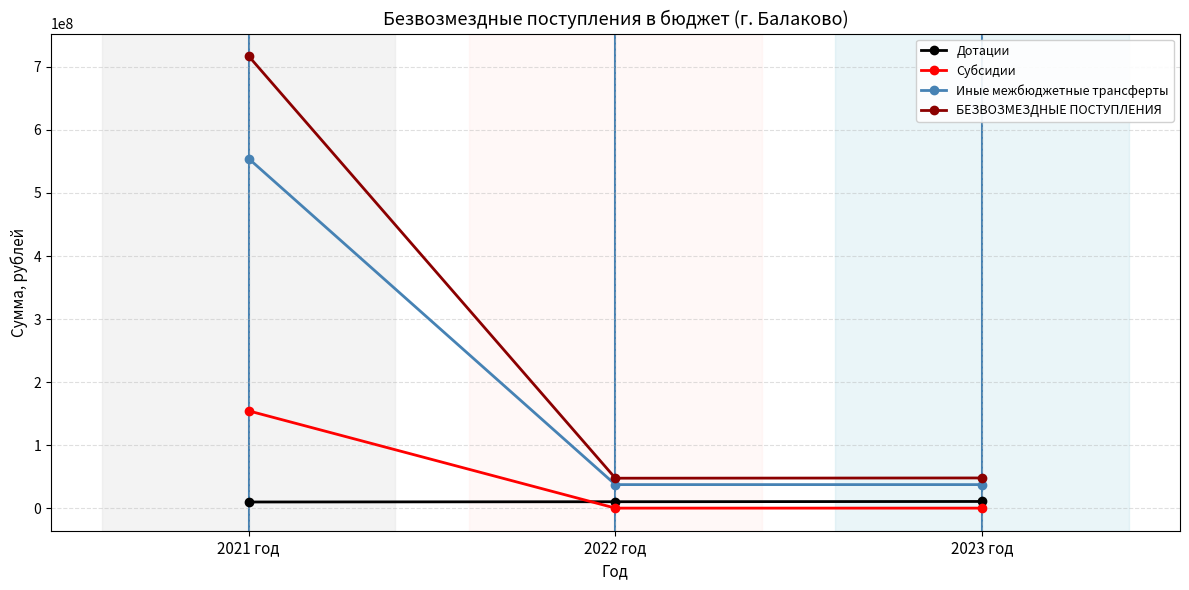

Which series has the largest range (max minus min)?

БЕЗВОЗМЕЗДНЫЕ ПОСТУПЛЕНИЯ